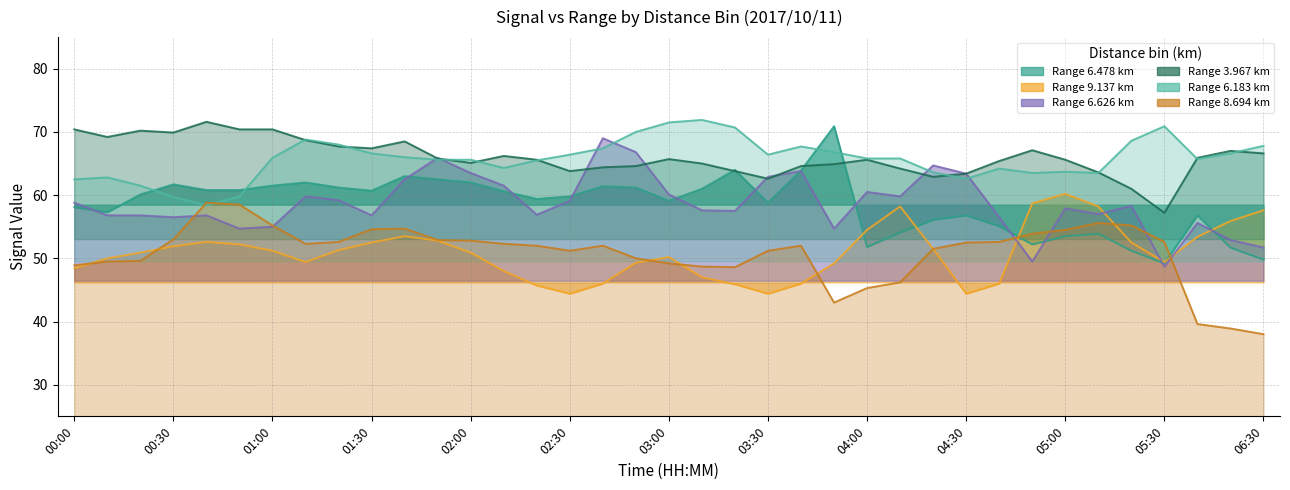

Reading left to right, extract all data points from this chart.

6.478: 00:00=58.1	00:10=57.3	00:20=60.1	00:30=61.7	00:40=60.8	00:50=60.8	01:00=61.5	01:10=62.0	01:20=61.2	01:30=60.7	01:40=63.0	01:50=62.5	02:00=62.0	02:10=60.6	02:20=59.4	02:30=59.8	02:40=61.4	02:50=61.2	03:00=59.1	03:10=61.0	03:20=64.0	03:30=58.8	03:40=63.9	03:50=70.9	04:00=51.8	04:10=54.1	04:20=56.1	04:30=56.8	04:40=55.1	04:50=52.2	05:00=53.5	05:10=53.9	05:20=51.2	05:30=49.2	06:10=56.8	06:20=51.7	06:30=49.8
9.137: 00:00=48.4	00:10=50.0	00:20=50.9	00:30=51.9	00:40=52.6	00:50=52.2	01:00=51.2	01:10=49.4	01:20=51.3	01:30=52.5	01:40=53.5	01:50=52.8	02:00=50.9	02:10=48.0	02:20=45.7	02:30=44.4	02:40=46.0	02:50=49.3	03:00=50.2	03:10=47.0	03:20=45.9	03:30=44.4	03:40=46.0	03:50=49.2	04:00=54.5	04:10=58.2	04:20=51.5	04:30=44.4	04:40=46.0	04:50=58.7	05:00=60.2	05:10=58.2	05:20=52.5	05:30=49.4	06:10=53.4	06:20=55.9	06:30=57.6
6.626: 00:00=58.8	00:10=56.8	00:20=56.8	00:30=56.5	00:40=56.8	00:50=54.7	01:00=55.0	01:10=59.8	01:20=59.2	01:30=56.8	01:40=62.5	01:50=65.9	02:00=63.5	02:10=61.5	02:20=56.9	02:30=59.1	02:40=69.0	02:50=66.8	03:00=60.1	03:10=57.6	03:20=57.5	03:30=62.9	03:40=63.8	03:50=54.7	04:00=60.5	04:10=59.8	04:20=64.7	04:30=63.4	04:40=56.5	04:50=49.5	05:00=57.9	05:10=57.0	05:20=58.3	05:30=48.7	06:10=55.6	06:20=52.9	06:30=51.7
3.967: 00:00=70.4	00:10=69.2	00:20=70.2	00:30=69.9	00:40=71.6	00:50=70.4	01:00=70.4	01:10=68.7	01:20=67.7	01:30=67.4	01:40=68.5	01:50=65.8	02:00=65.1	02:10=66.2	02:20=65.6	02:30=63.8	02:40=64.4	02:50=64.6	03:00=65.7	03:10=65.0	03:20=63.8	03:30=62.6	03:40=64.6	03:50=64.9	04:00=65.6	04:10=64.2	04:20=62.9	04:30=63.4	04:40=65.4	04:50=67.1	05:00=65.6	05:10=63.6	05:20=61.0	05:30=57.2	06:10=65.9	06:20=67.0	06:30=66.6
6.183: 00:00=62.5	00:10=62.8	00:20=61.5	00:30=59.7	00:40=58.4	00:50=59.8	01:00=65.9	01:10=68.8	01:20=68.0	01:30=66.6	01:40=66.0	01:50=65.6	02:00=65.6	02:10=64.3	02:20=65.5	02:30=66.4	02:40=67.4	02:50=70.0	03:00=71.5	03:10=71.9	03:20=70.7	03:30=66.4	03:40=67.7	03:50=66.8	04:00=65.8	04:10=65.8	04:20=63.6	04:30=62.6	04:40=64.2	04:50=63.5	05:00=63.7	05:10=63.5	05:20=68.6	05:30=70.9	06:10=65.7	06:20=66.6	06:30=67.8
8.694: 00:00=48.9	00:10=49.5	00:20=49.6	00:30=53.0	00:40=58.8	00:50=58.5	01:00=55.2	01:10=52.3	01:20=52.6	01:30=54.6	01:40=54.7	01:50=52.9	02:00=52.8	02:10=52.3	02:20=52.0	02:30=51.2	02:40=52.0	02:50=50.0	03:00=49.2	03:10=48.7	03:20=48.6	03:30=51.2	03:40=52.0	03:50=43.0	04:00=45.3	04:10=46.2	04:20=51.5	04:30=52.5	04:40=52.6	04:50=53.9	05:00=54.5	05:10=55.6	05:20=55.2	05:30=52.6	06:10=39.6	06:20=38.9	06:30=38.0